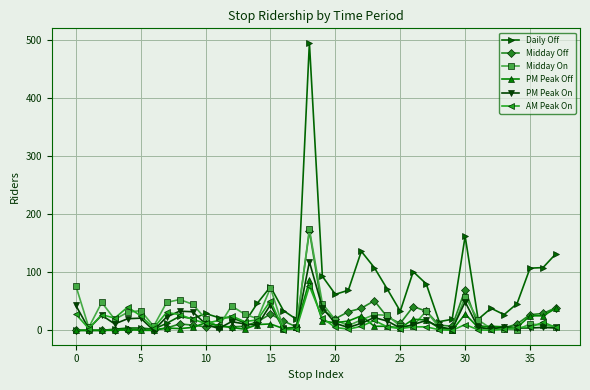

Which series has the widest spread of values?

Daily Off